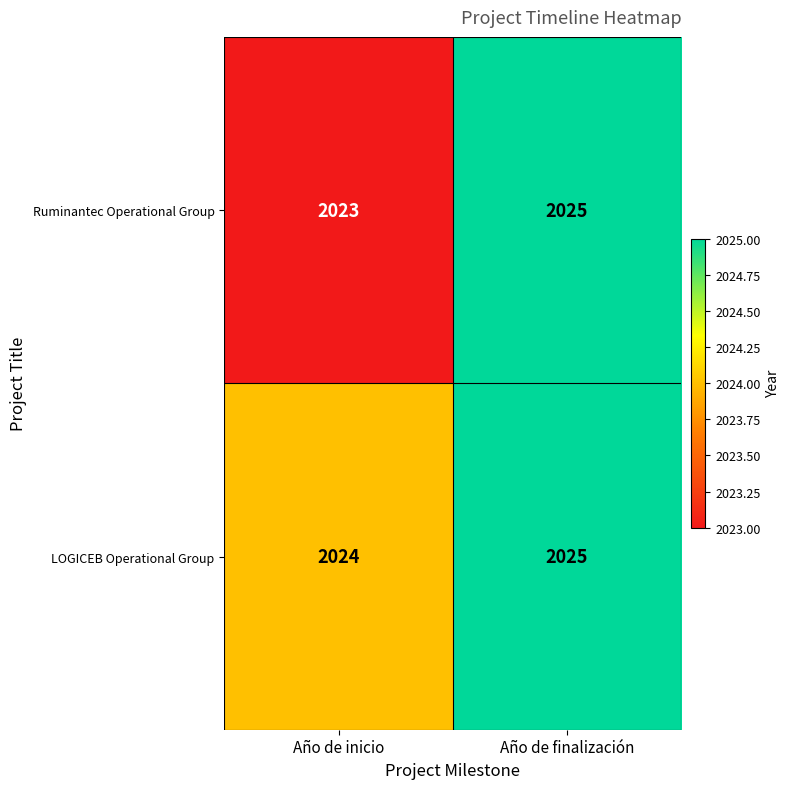

List the series in order of their overall mean, lowest first.

Ruminantec Operational Group, LOGICEB Operational Group